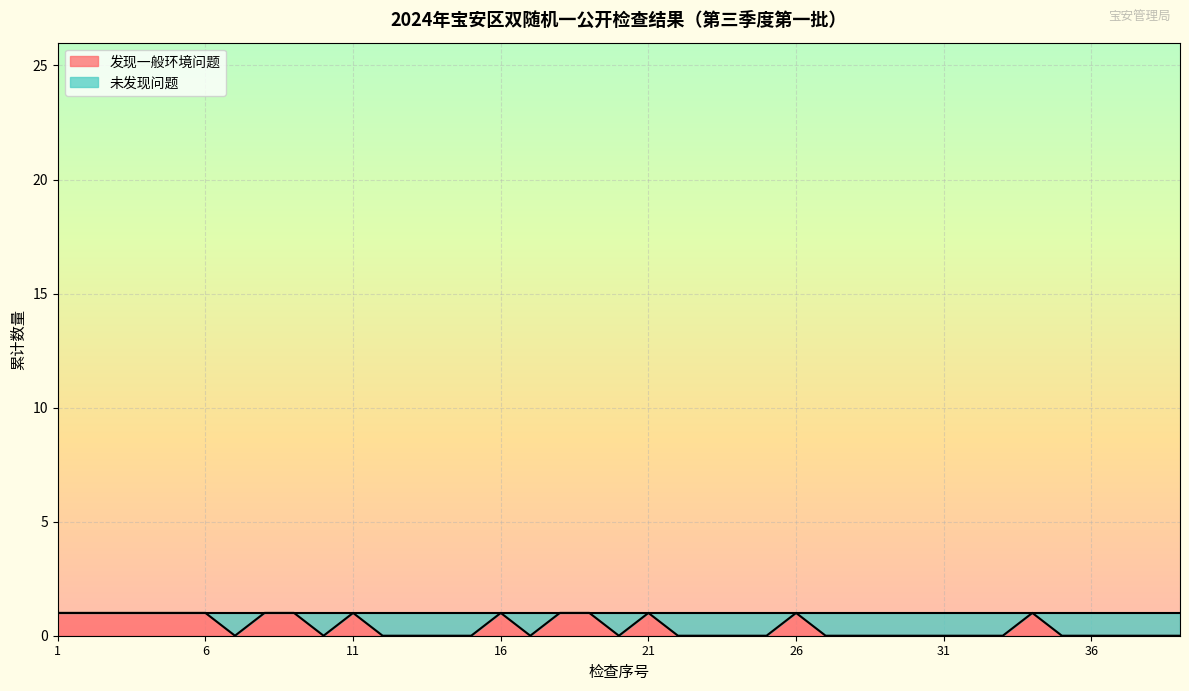

How many interior local peaks (higher than both neighbors) does the data have?

5